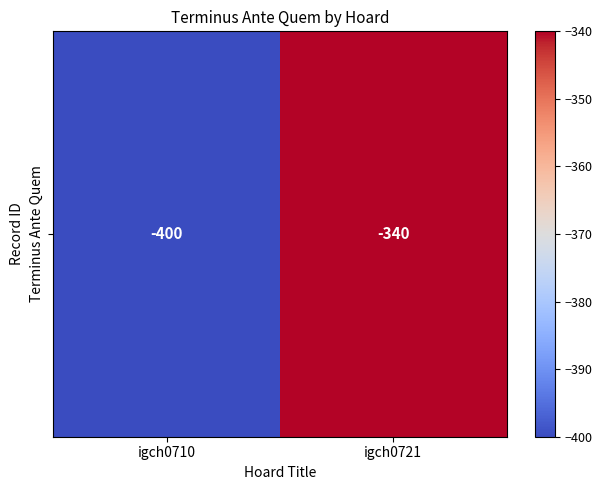

Reading right to left, list all the values displayed in this chart.

-340	-400